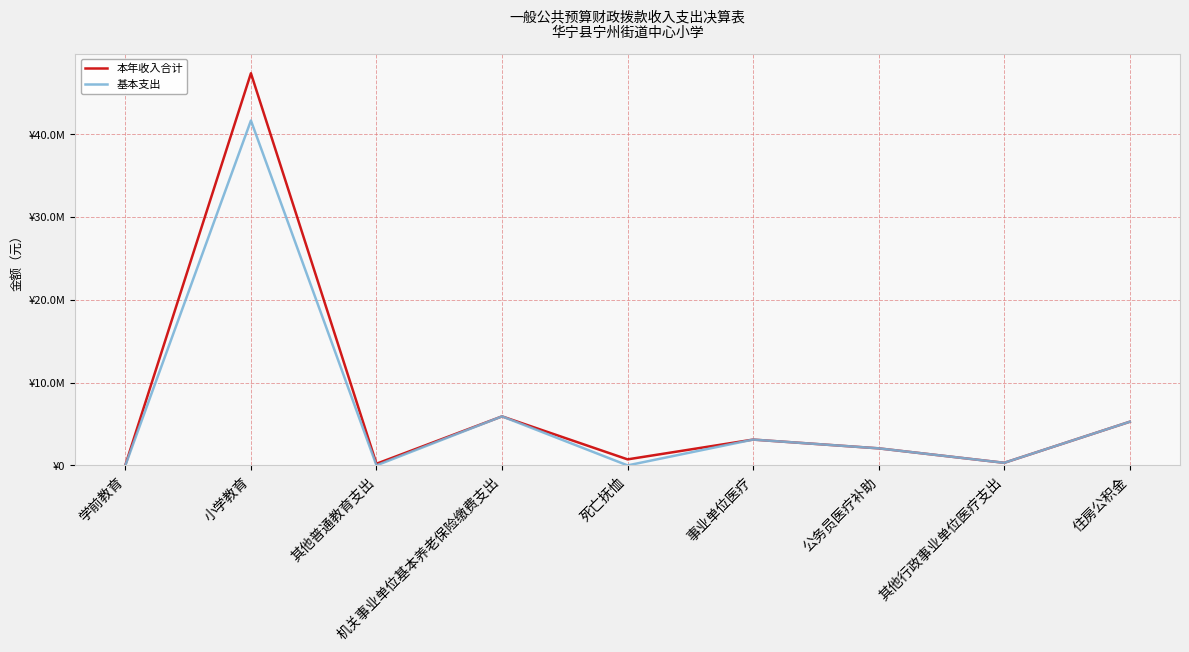

Does the chart have visible grid lines?

Yes